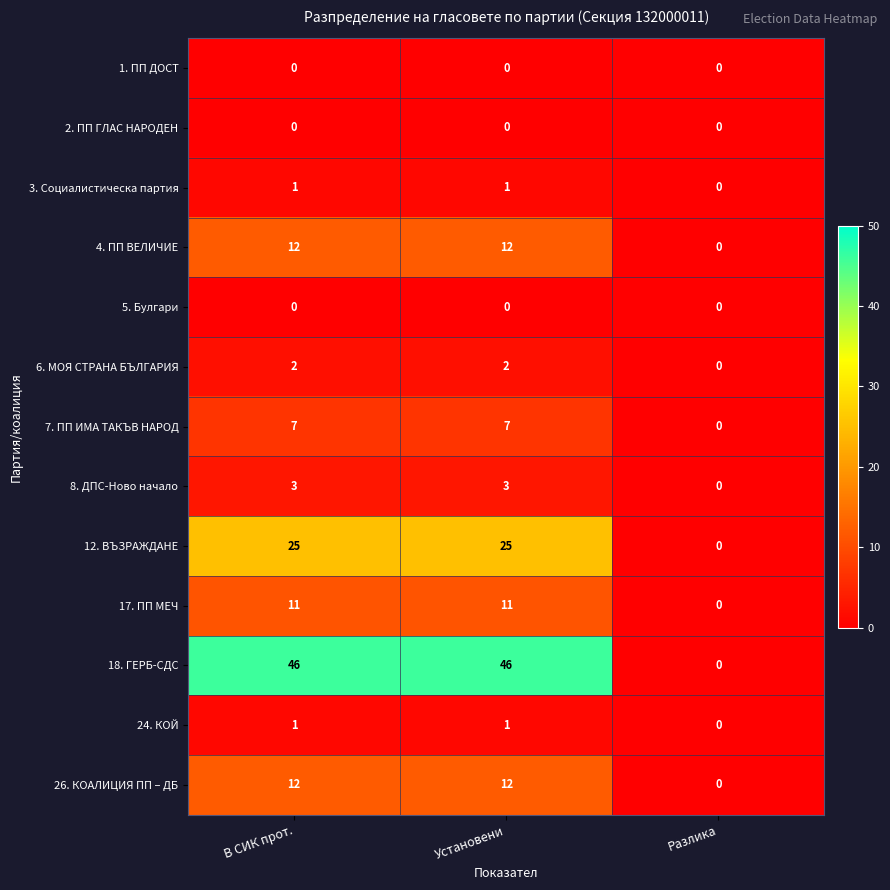

What is the spread (max minus min) of values at В СИК прот.?

46